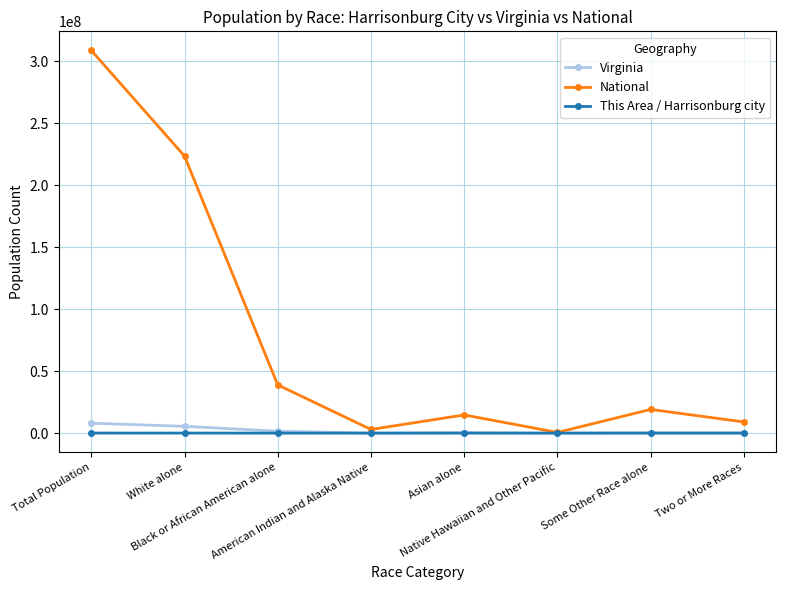

Rank the series at White alone from highest to lowest value.

National, Virginia, This Area / Harrisonburg city